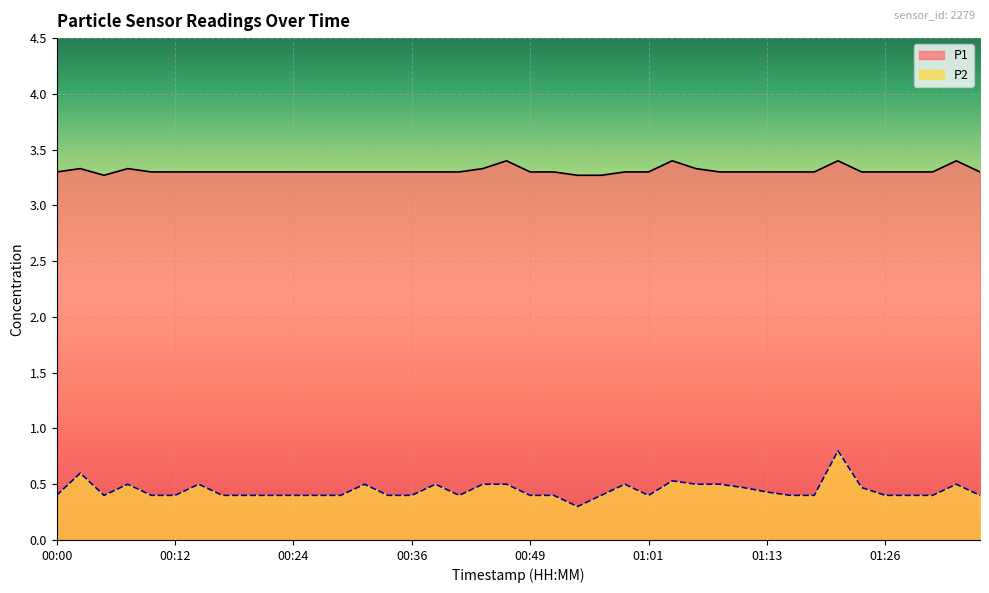

What is the label of the 39th point from the left?

01:33